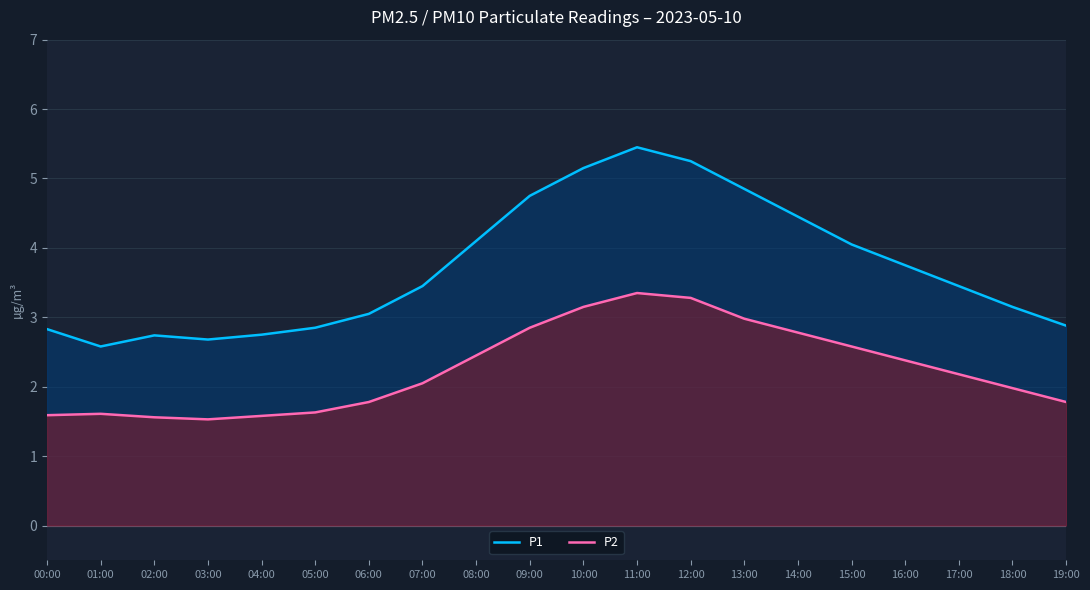

At which category does P1 reach its first local valley?

01:00